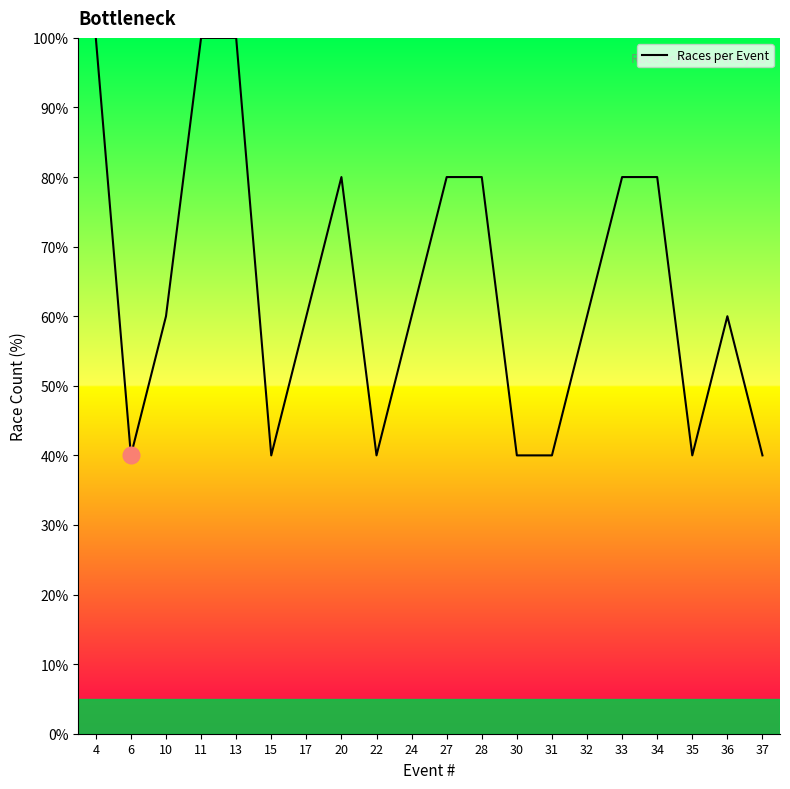

The chart shows a value of 40 at 22. True or false?

True